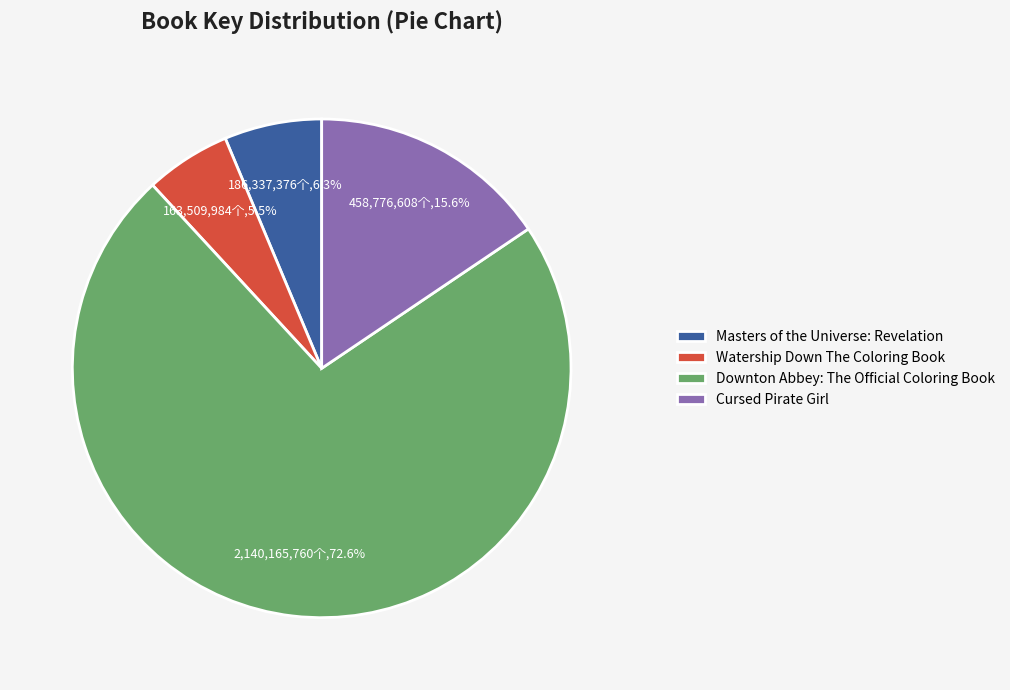

Which category has the smallest portion of the pie?

Watership Down The Coloring Book